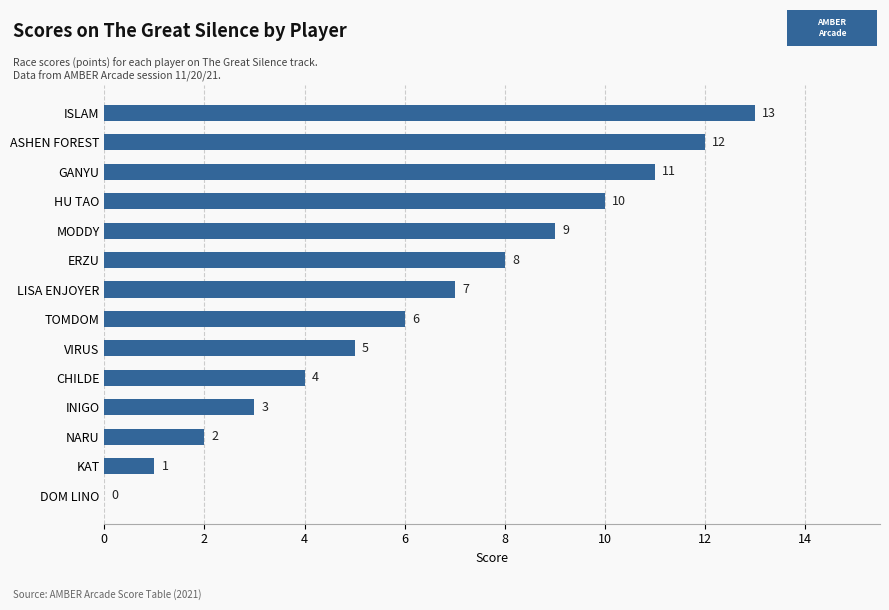

Are the bars grouped side by side (vs. stacked)?

No